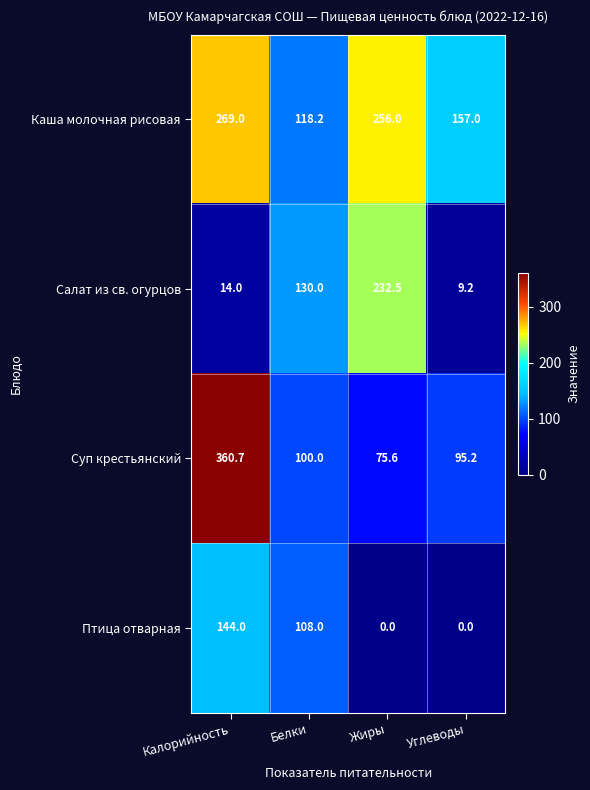

What is the difference between the Птица отварная values at Калорийность and Белки?

36.0